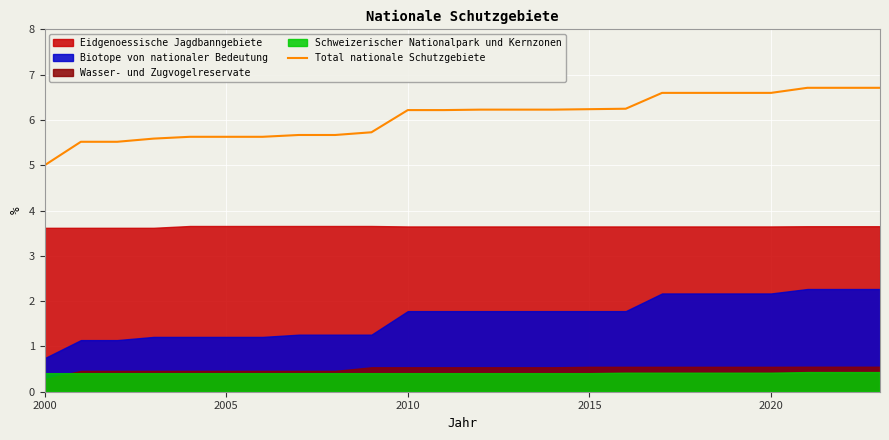

The value of Total nationale Schutzgebiete at 2020 is 1.7. True or false?

False